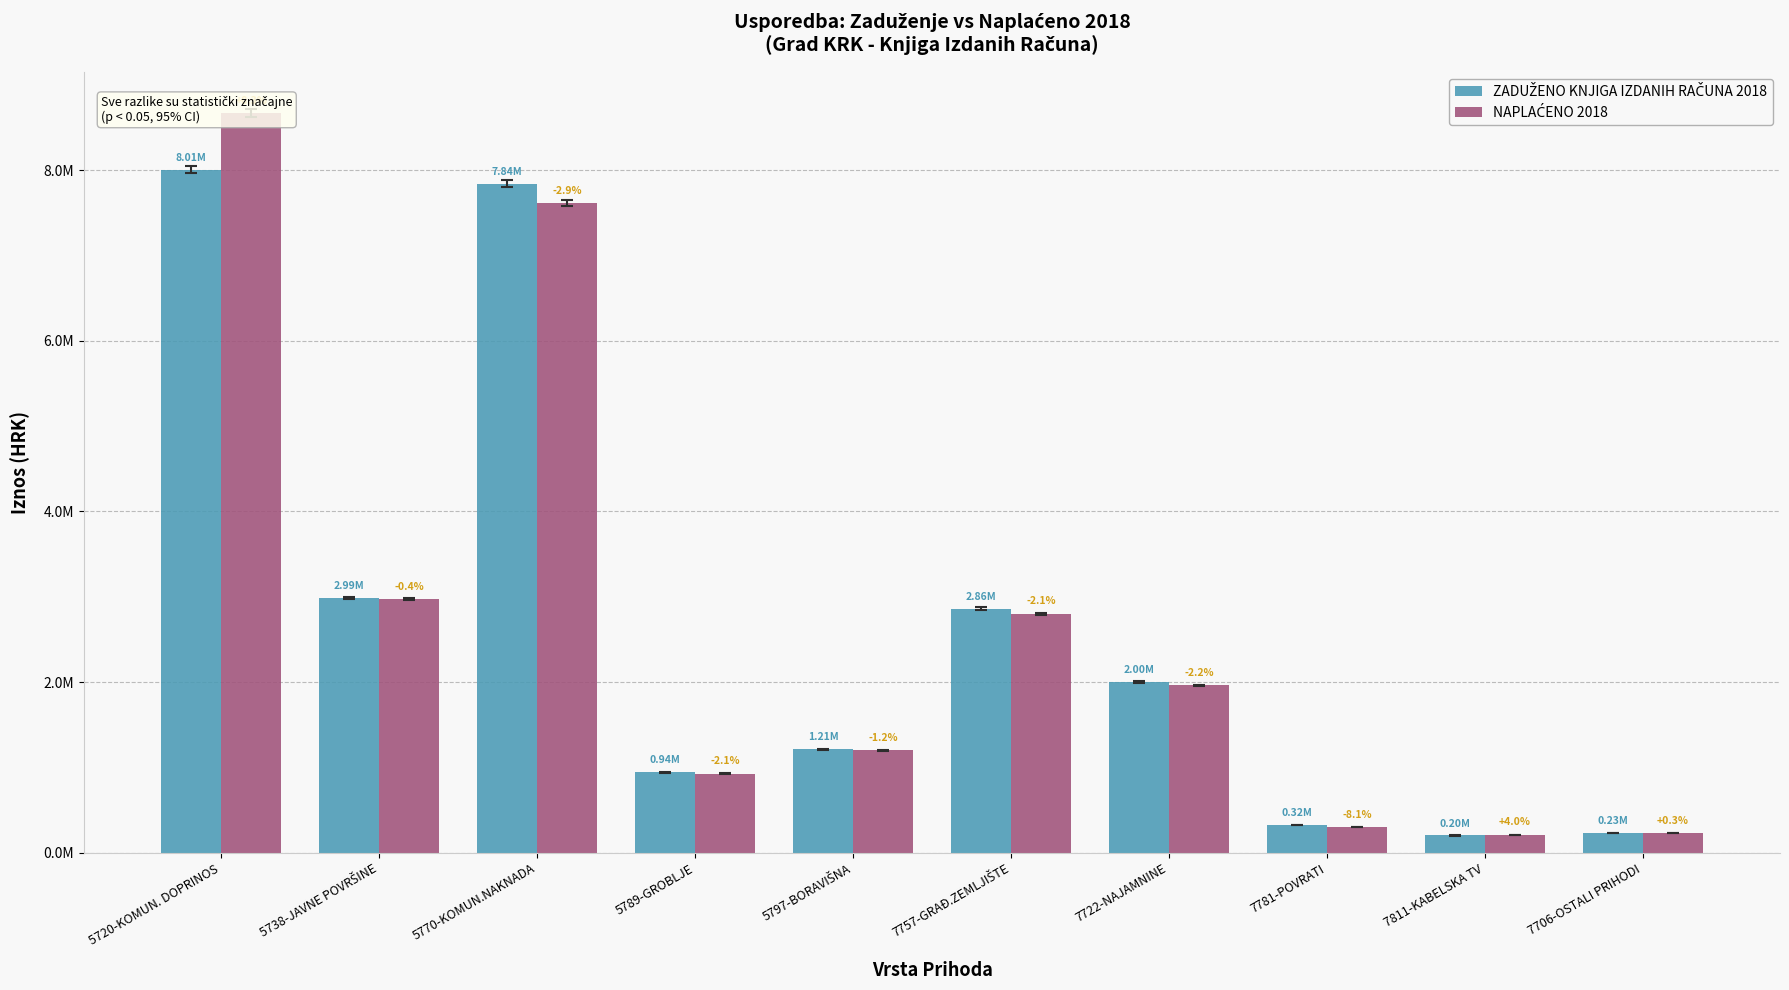

Is the value of NAPLAĆENO 2018 at 7722-NAJAMNINE greater than the value of ZADUŽENO KNJIGA IZDANIH RAČUNA 2018 at 7811-KABELSKA TV?

Yes